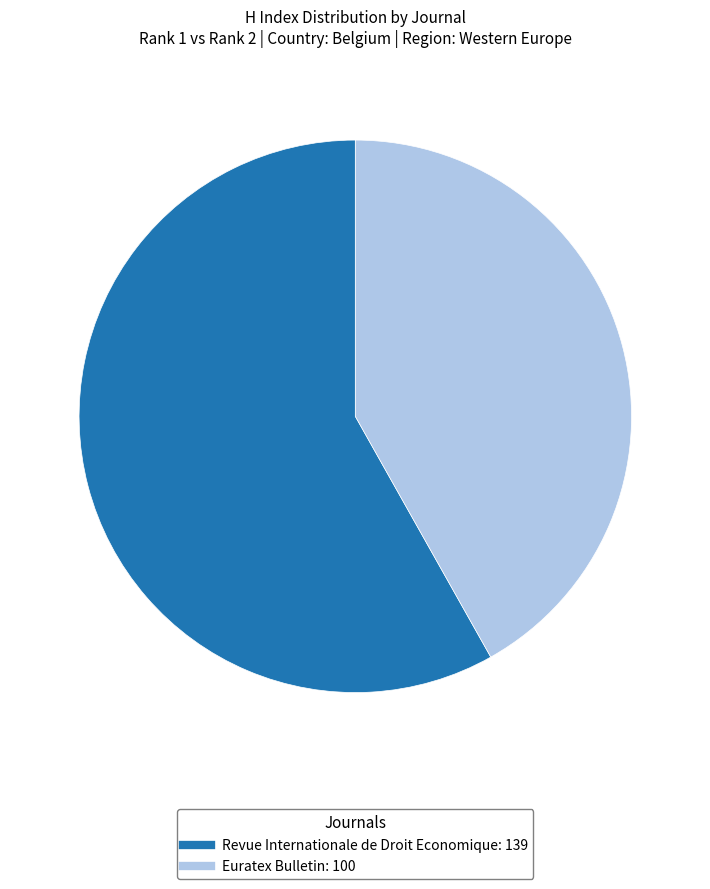

How many slices are in this pie chart?

2